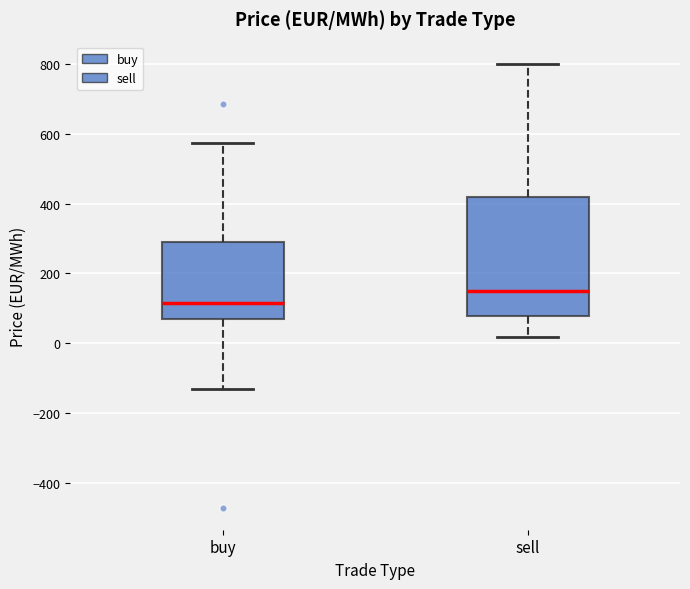

Which box has the lowest median line?

buy